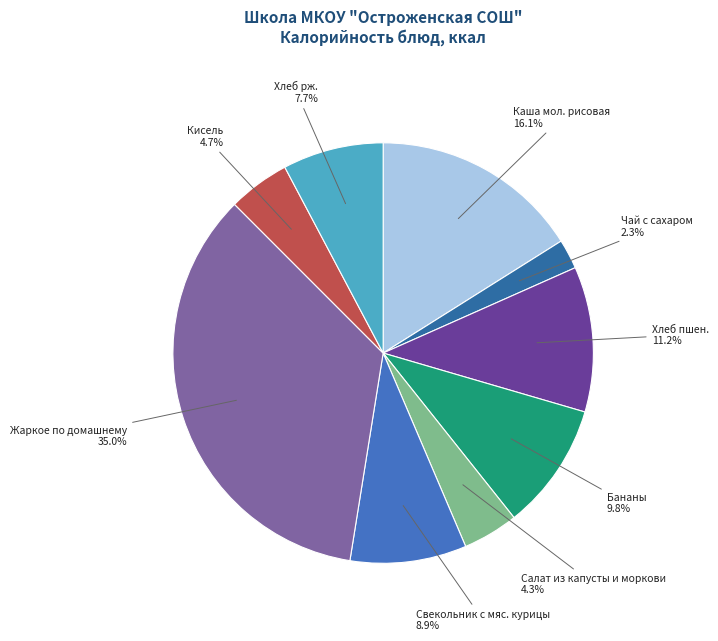

Is Каша мол. рисовая the majority of the pie?

No